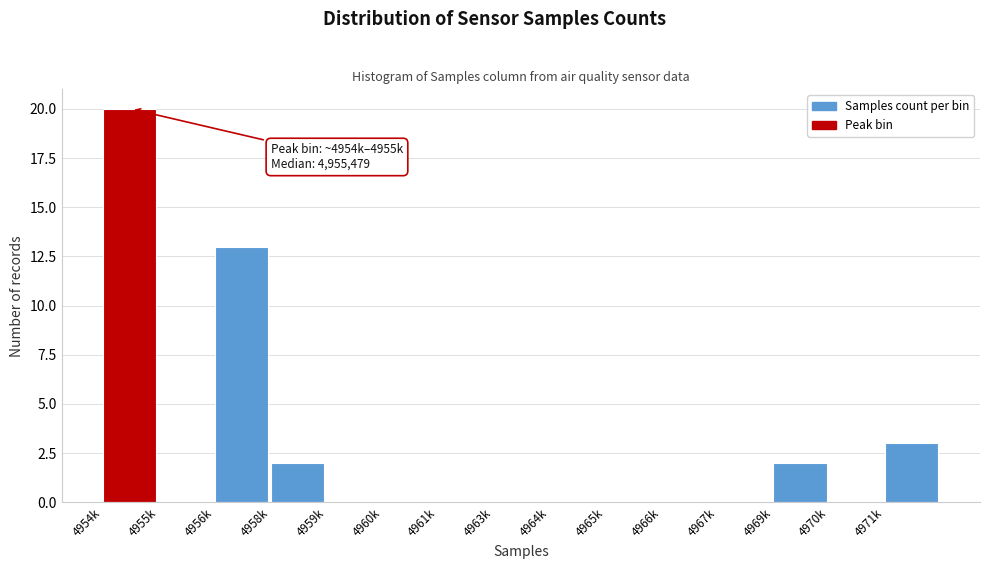

Reading left to right, transcribe all the data shown in this chart.

4954k=20	4955k=0	4956k=13	4958k=2	4959k=0	4960k=0	4961k=0	4963k=0	4964k=0	4965k=0	4966k=0	4967k=0	4969k=2	4970k=0	4971k=3